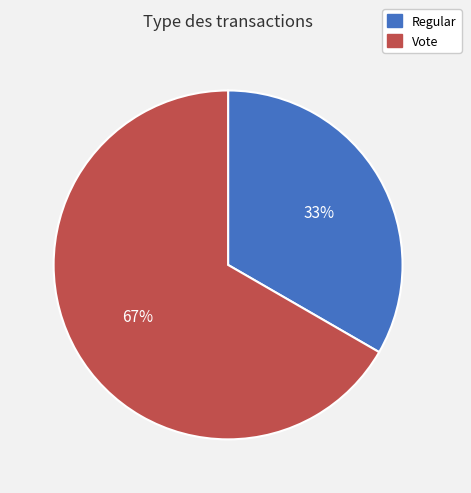

What percentage is the Regular slice, to the nearest percent?

33%